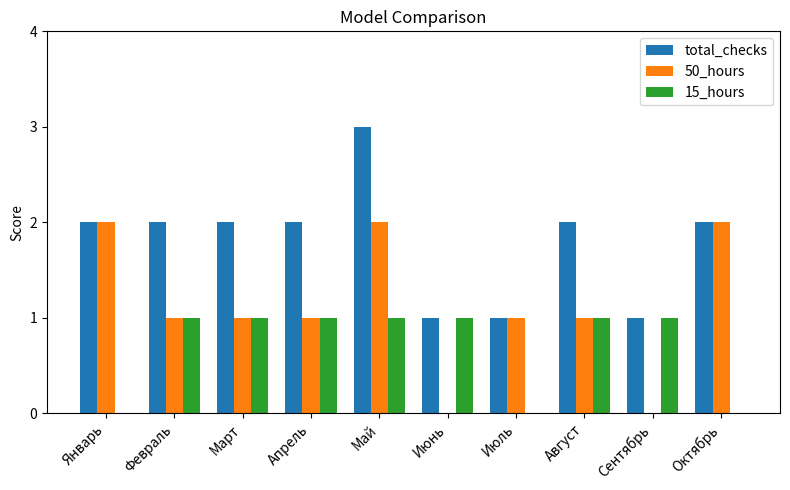

At which category does the chart reach its peak across all series?

Май